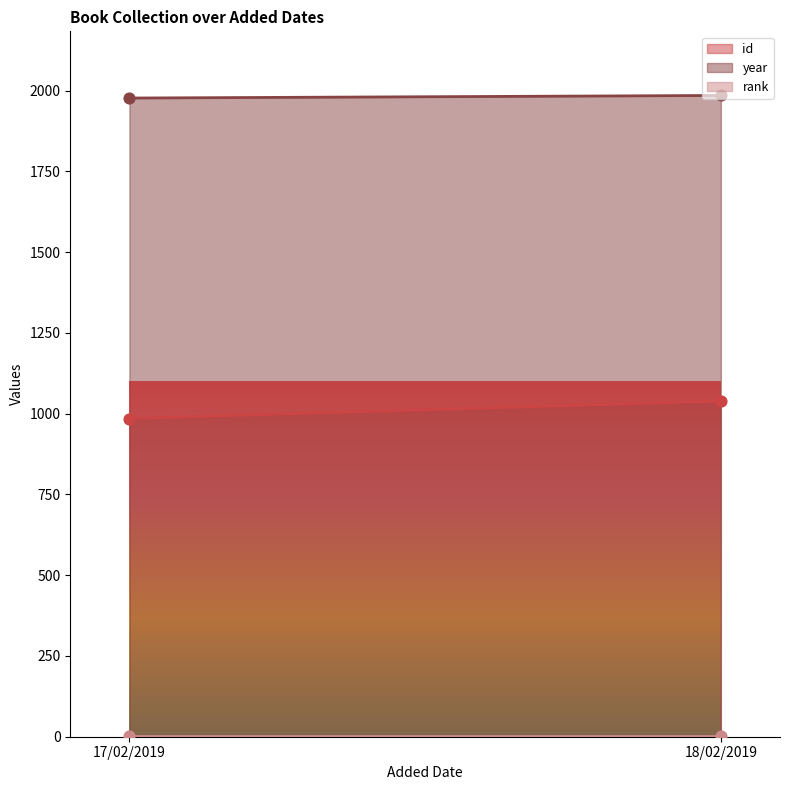

At which category is the sum across all series the highest?

18/02/2019